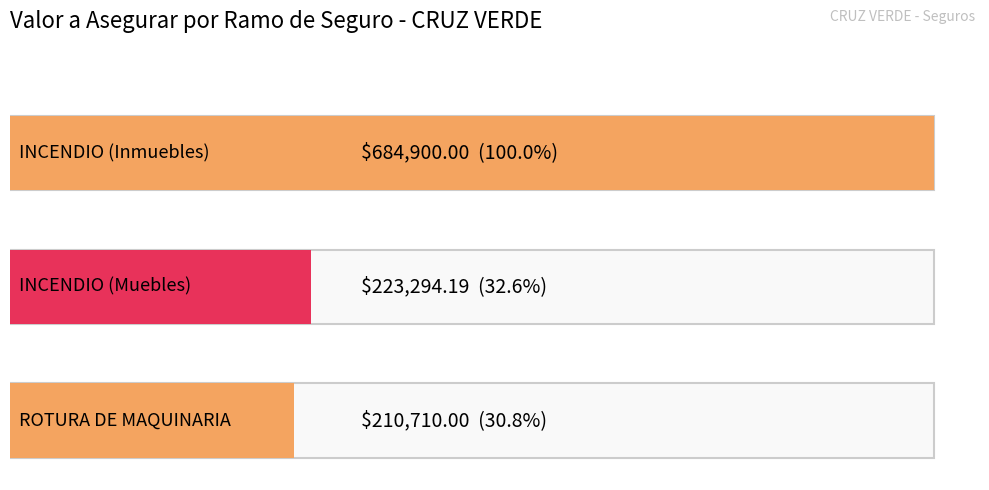

Count the number of data series in this chart.

1